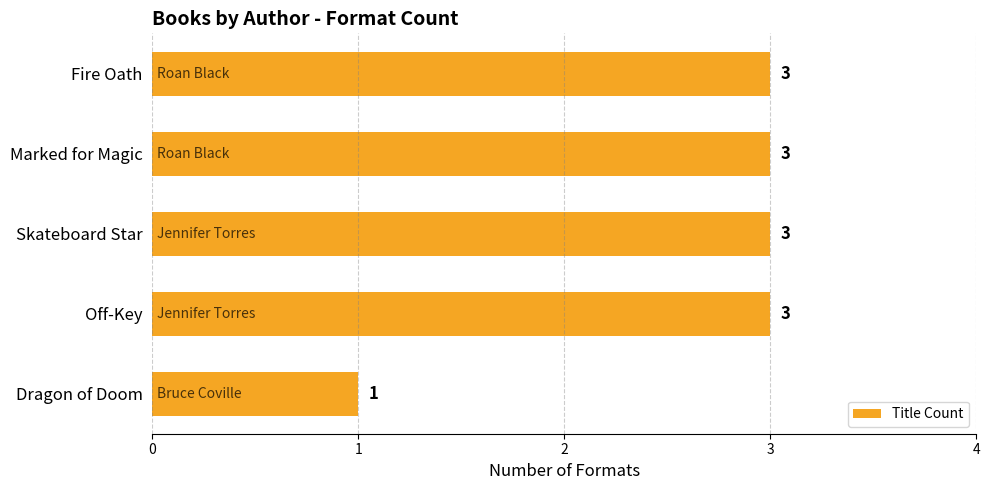

Approximately how many times larger is the value at Marked for Magic compared to Dragon of Doom?

3.0